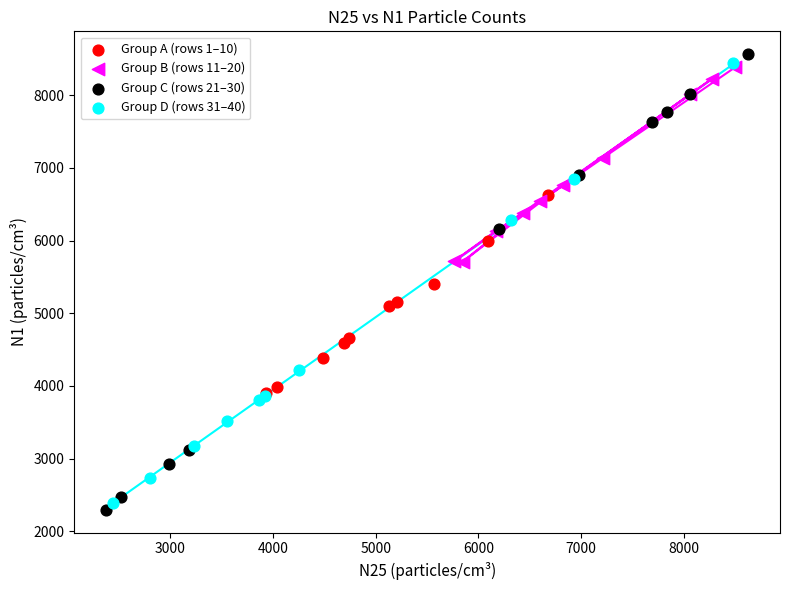

Which series has the widest spread of Y values?

Group C (rows 21–30)